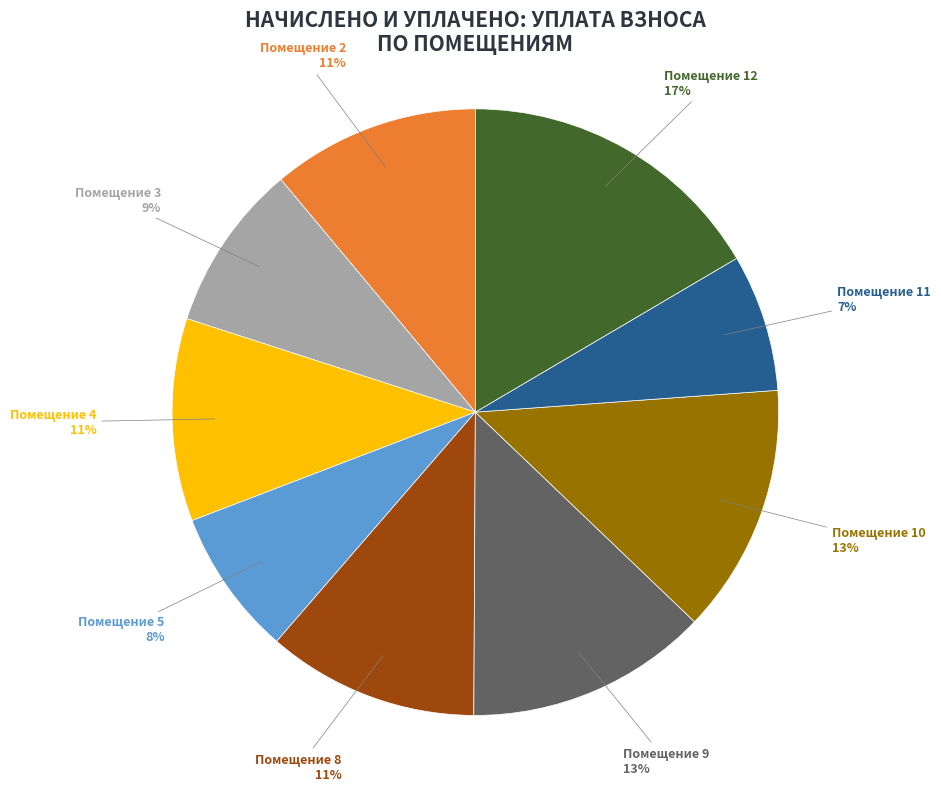

Is there a majority slice in this chart?

No